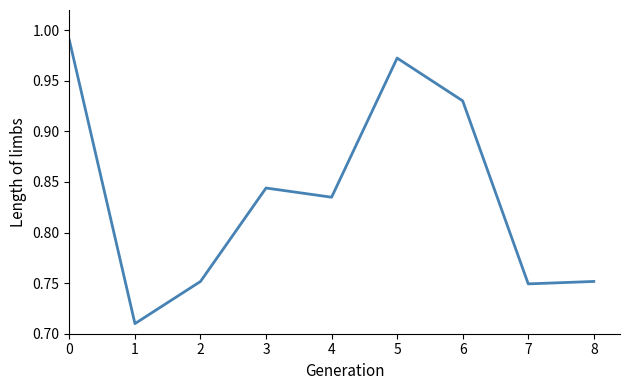

True or false: the data shows 0.6 at 5.

False